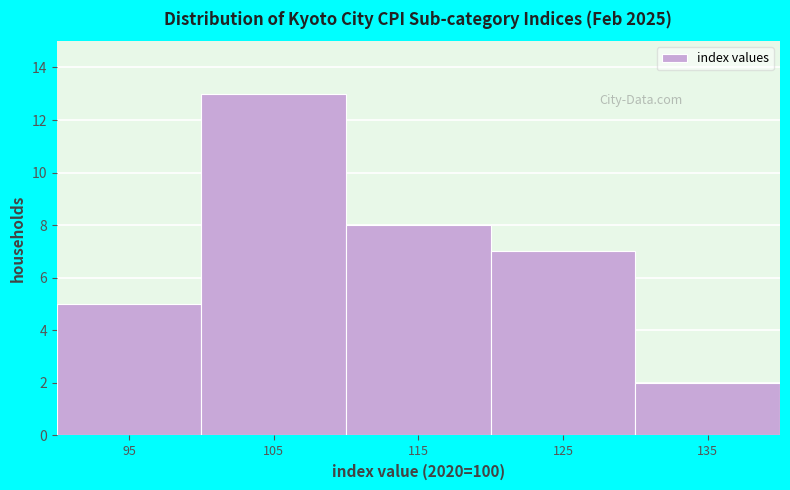

Reading left to right, extract all data points from this chart.

95=5	105=13	115=8	125=7	135=2